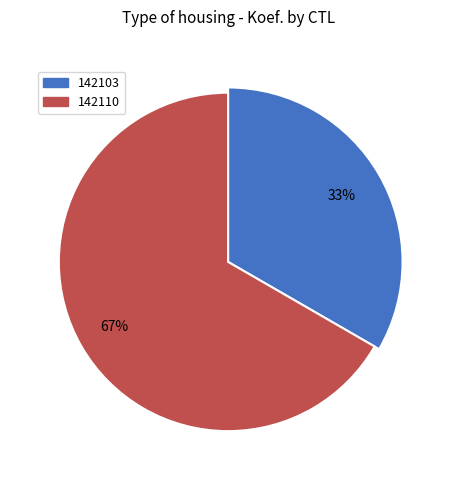

The 142103 slice represents 47% of the pie. True or false?

False